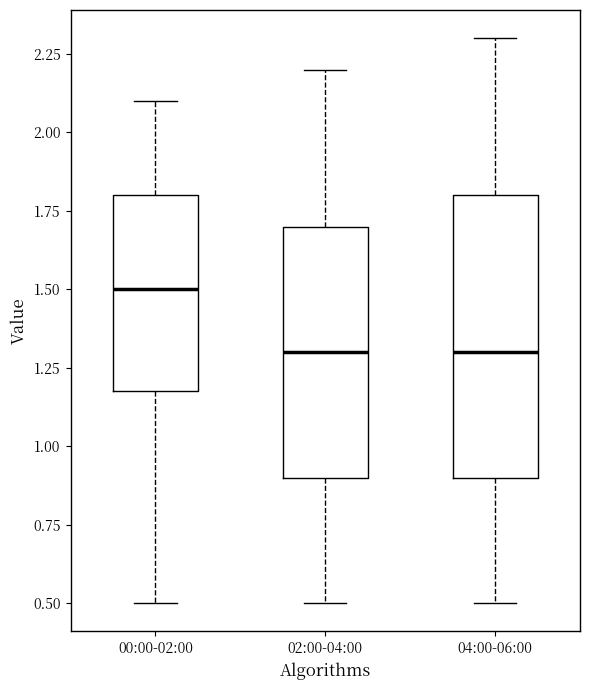

Reading left to right, read every box against the y-axis: the position of its median line, the range the box covers, and the ends of its whiskers. The values are not printed on the chart, so give them approximately, as read against the axis.

00:00-02:00: median 1.5, box 1.2 to 1.8, whiskers 0.5 to 2.1
02:00-04:00: median 1.3, box 0.9 to 1.7, whiskers 0.5 to 2.2
04:00-06:00: median 1.3, box 0.9 to 1.8, whiskers 0.5 to 2.3